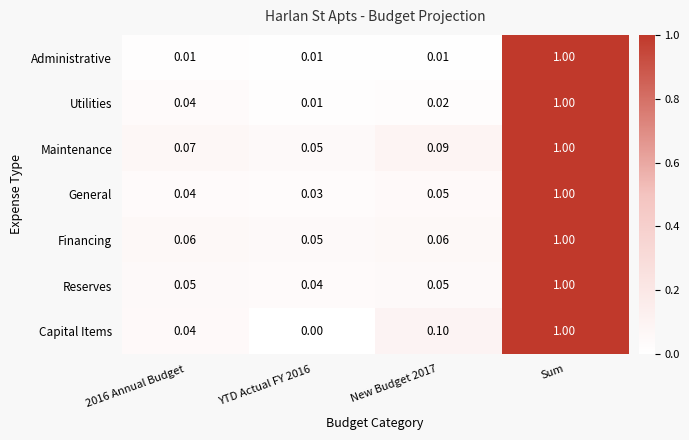

Between New Budget 2017 and Sum, which series saw the biggest shift?

Administrative